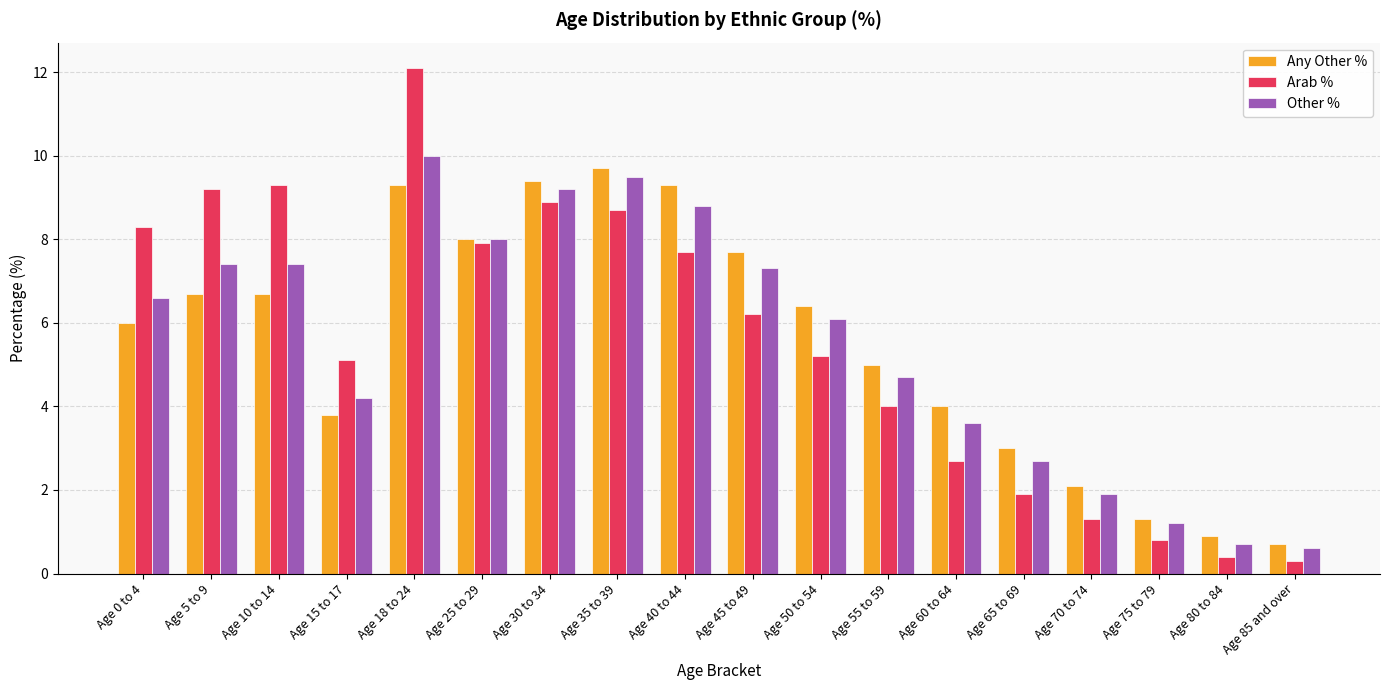

The Any Other % series shows 9.3 at Age 40 to 44. True or false?

True